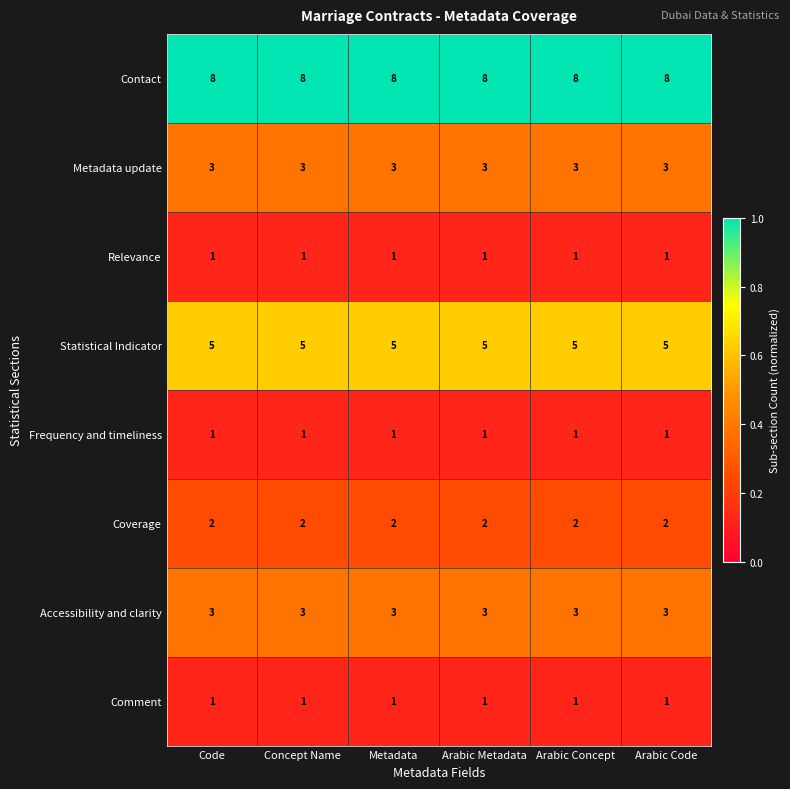

Which series has the largest total across all categories?

Contact